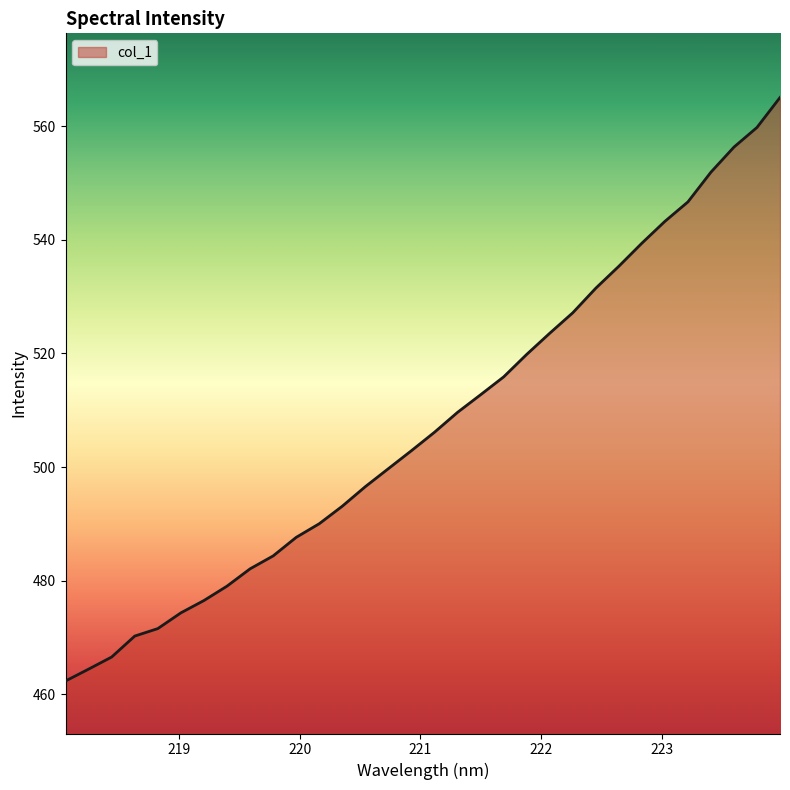

What is the maximum value shown in the chart?

565.1